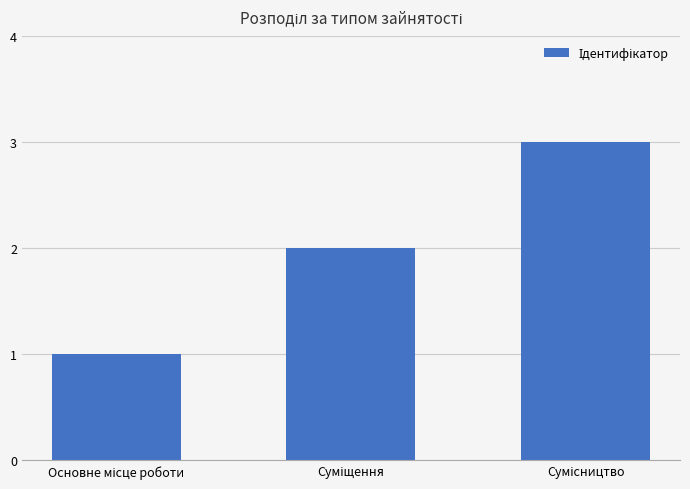

What is the sum of all values?

6